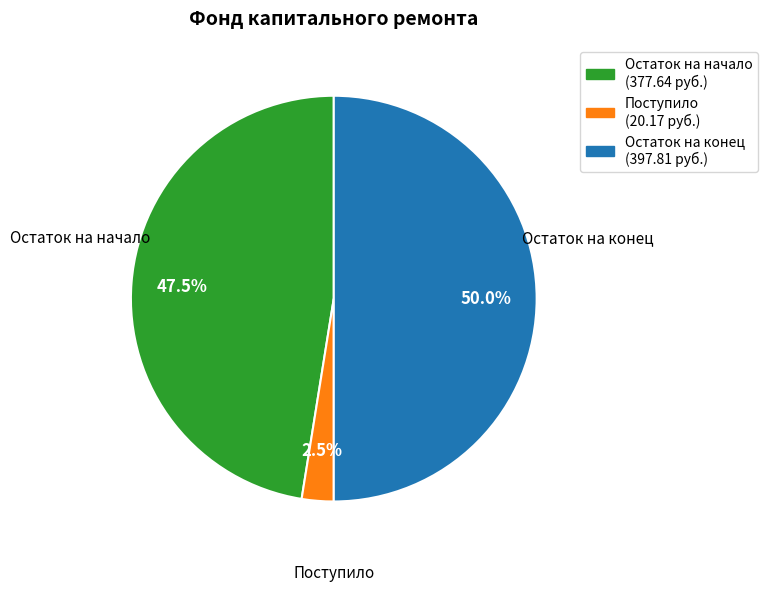

Approximately how many times larger is the value at Остаток на конец (397.81 руб.) compared to Остаток на начало (377.64 руб.)?

1.1